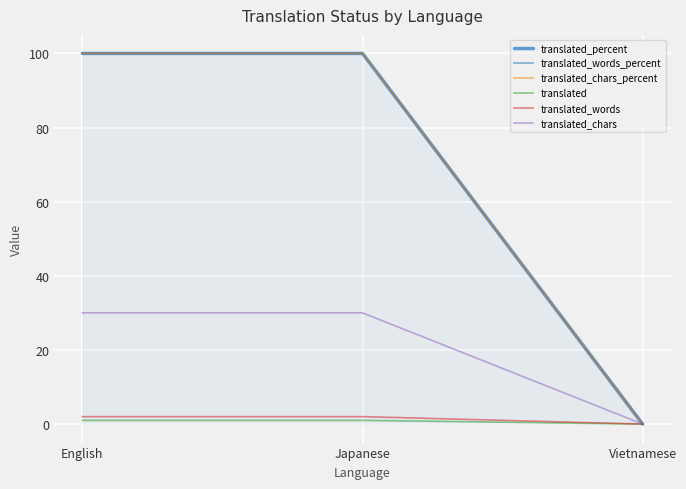

What is the greatest value displayed?

100